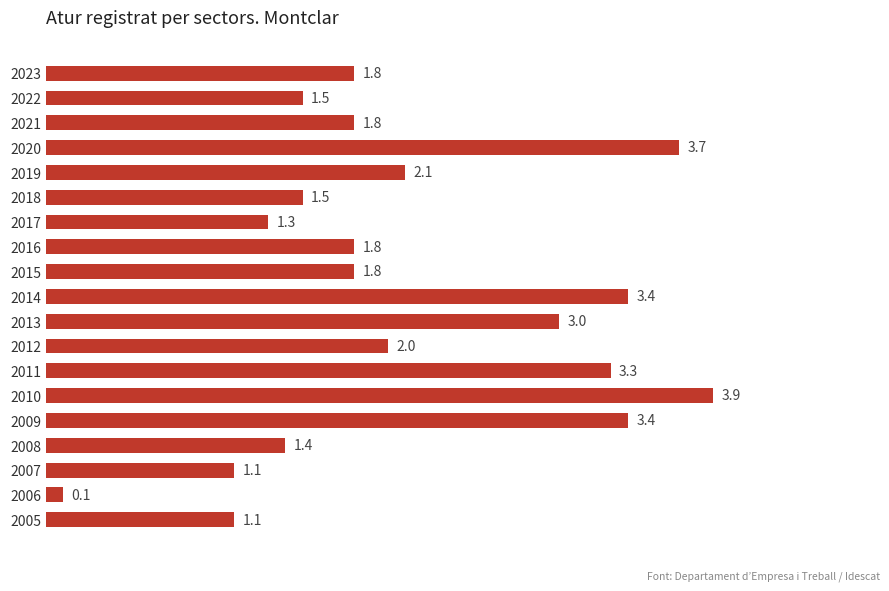

What is the sum of all values?

40.0